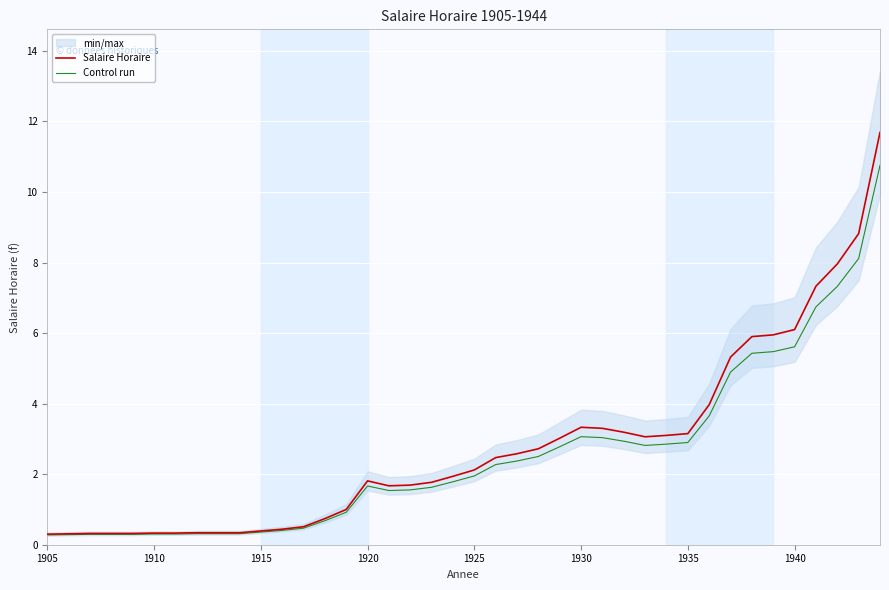

What is the lowest value of the Salaire Horaire series?

0.3